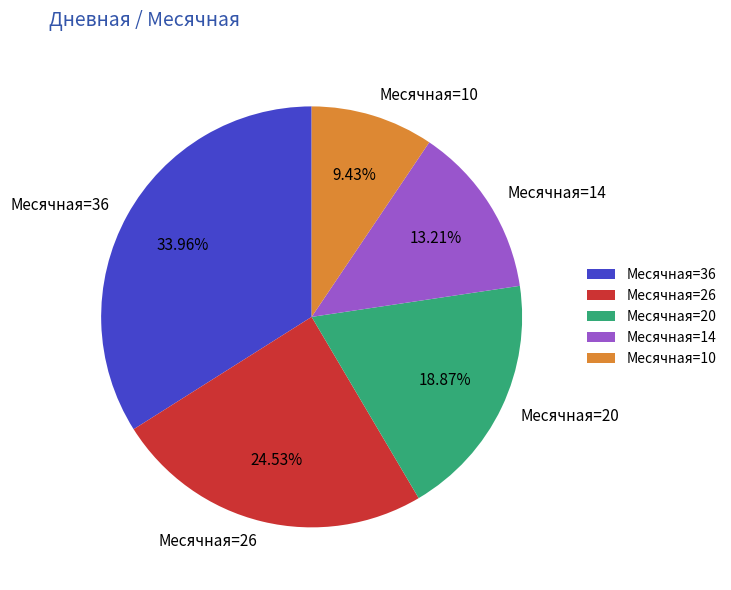

Which category has the biggest portion of the pie?

Месячная=36